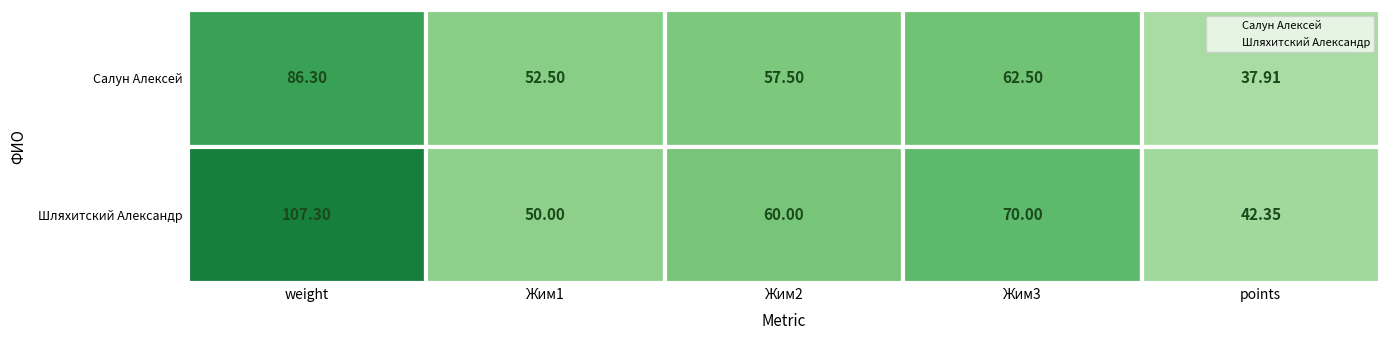

What are all the series names shown in the legend?

Салун Алексей, Шляхитский Александр